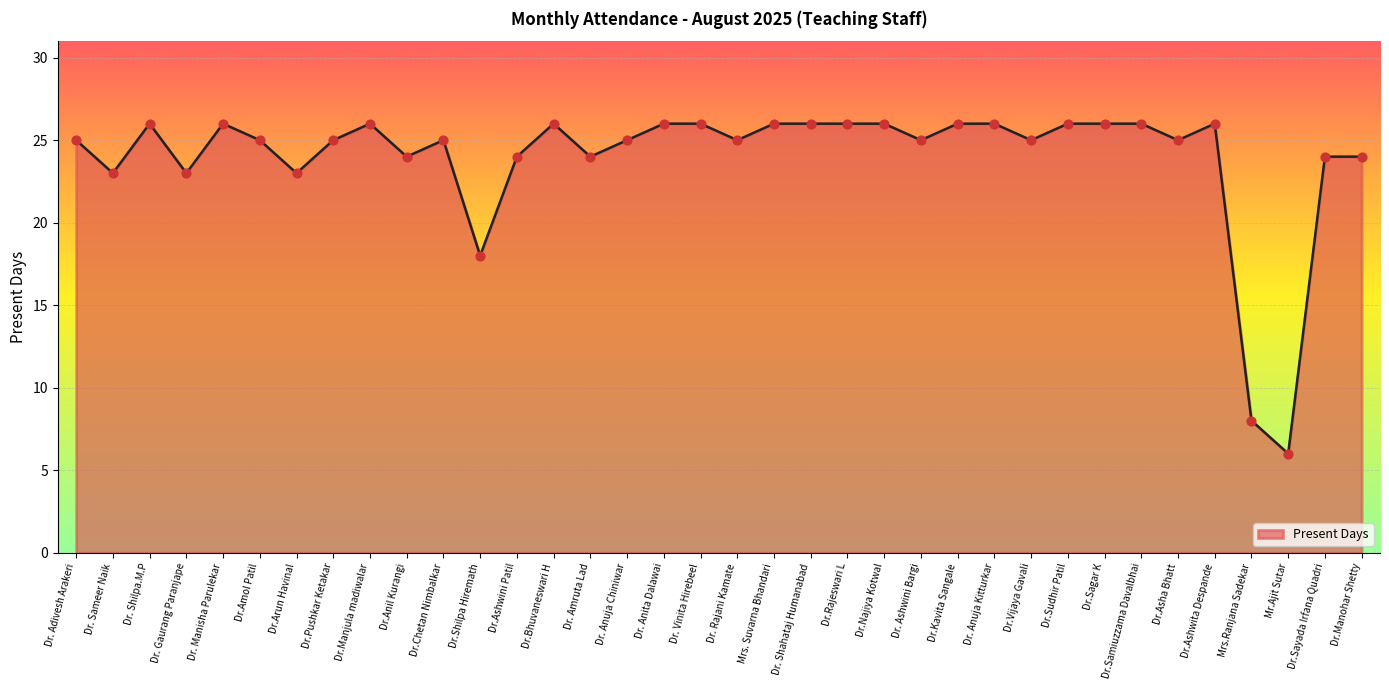

Between Dr.Kavita Sangale and Dr.Asha Bhatt, which is larger?

Dr.Kavita Sangale